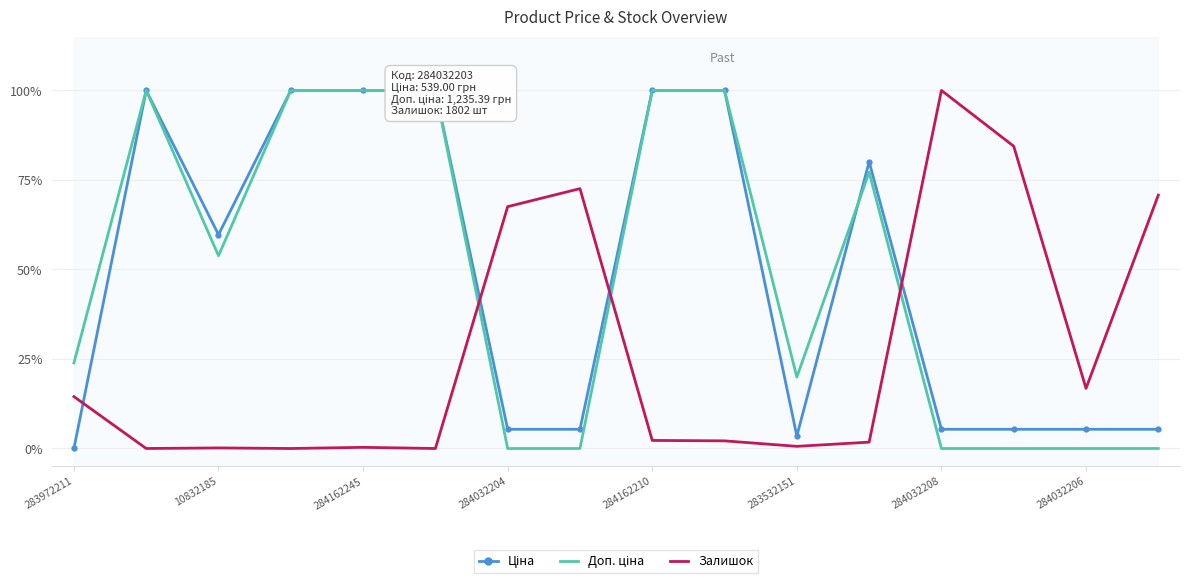

At which category is the sum across all series the highest?

284162210